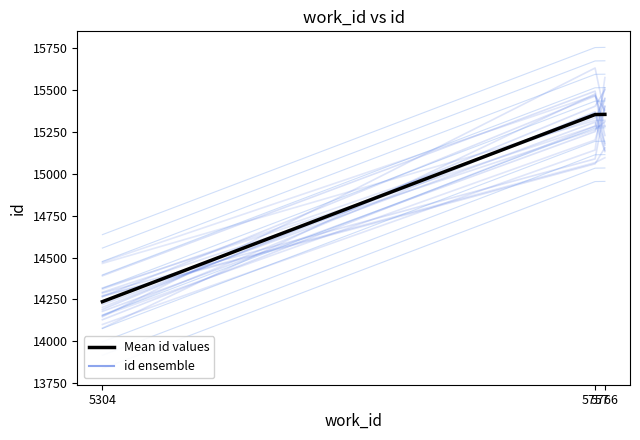

What is the value of the 2nd point from the left?

15354